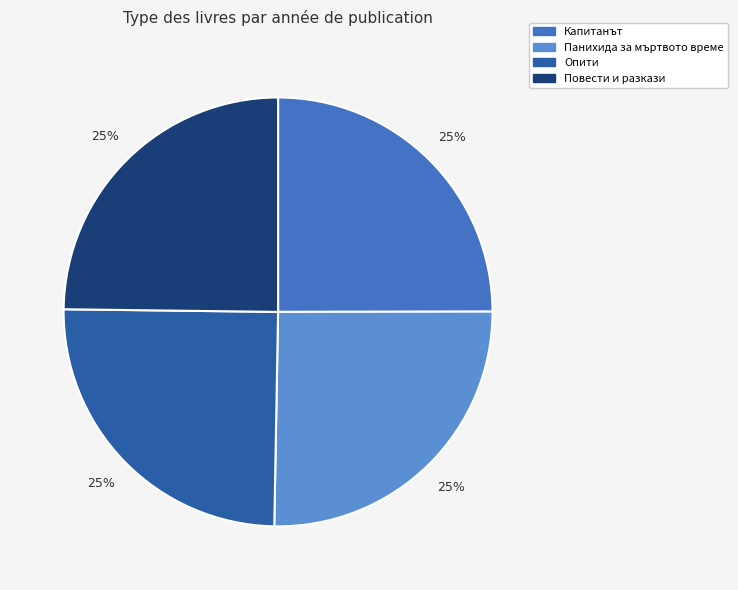

To the nearest percent, what portion does Капитанът represent?

25%